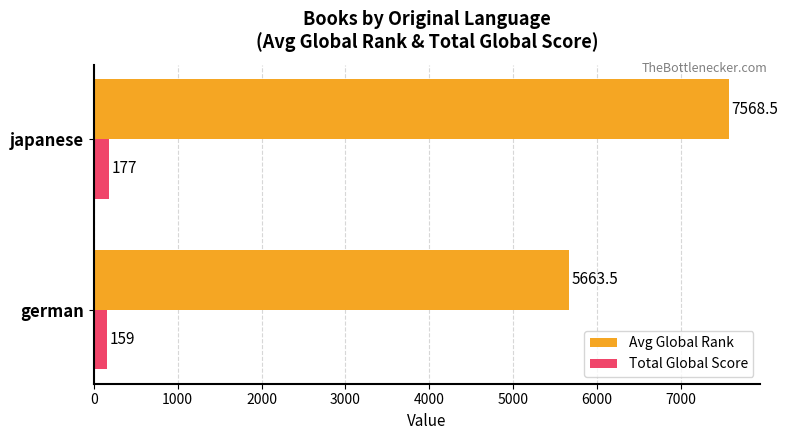

How many data points in Total Global Score are less than 177?

1